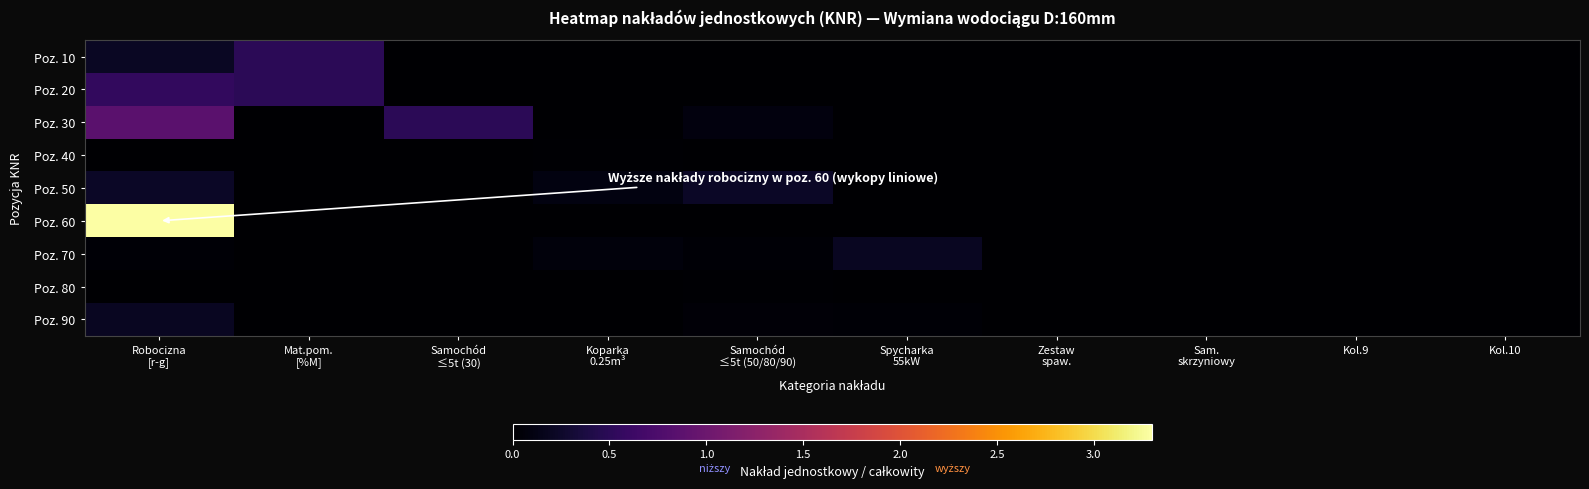

Rank the series at Kol.10 from highest to lowest value.

Poz. 10, Poz. 20, Poz. 30, Poz. 40, Poz. 50, Poz. 60, Poz. 70, Poz. 80, Poz. 90